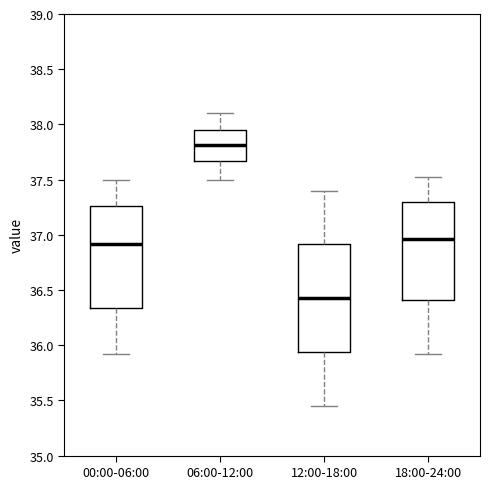

Which box has the highest median line?

06:00-12:00